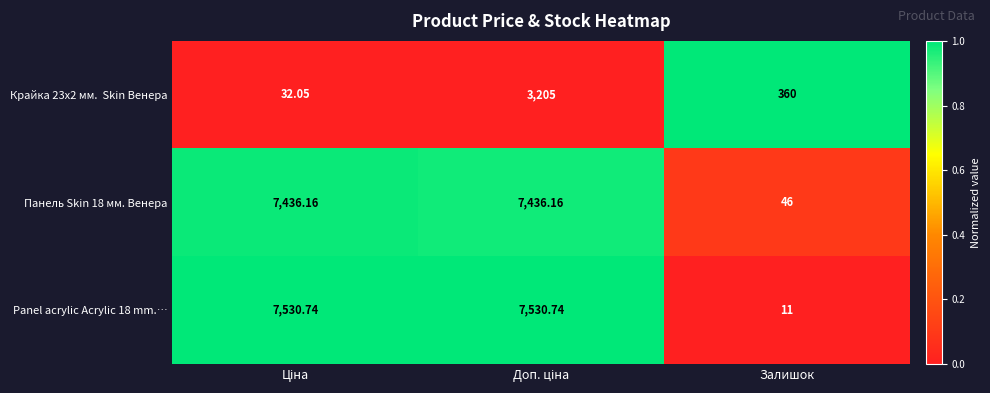

At which label is Панель Skin 18 мм. Венера closest to 3741?

Залишок